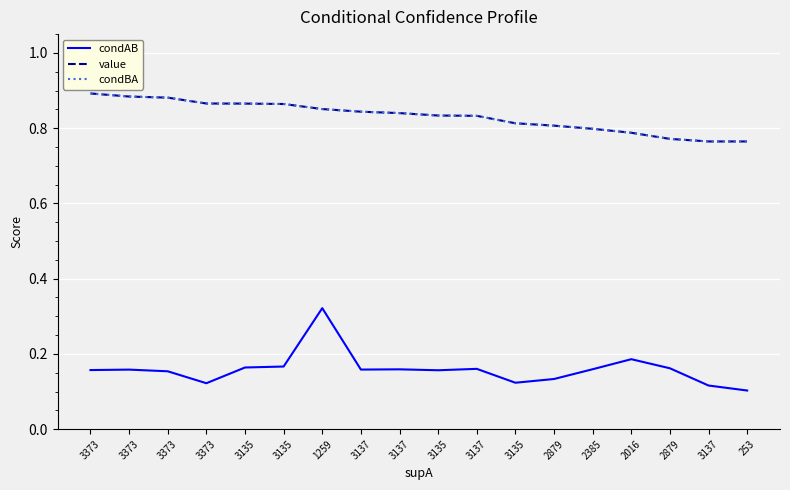

Which category has the lowest value across all series?

253